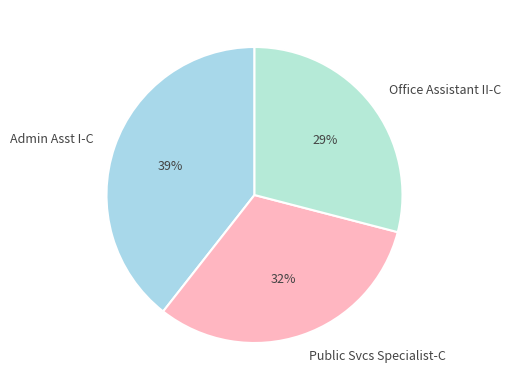

Rank the categories by value from highest to lowest.

Admin Asst I-C, Public Svcs Specialist-C, Office Assistant II-C